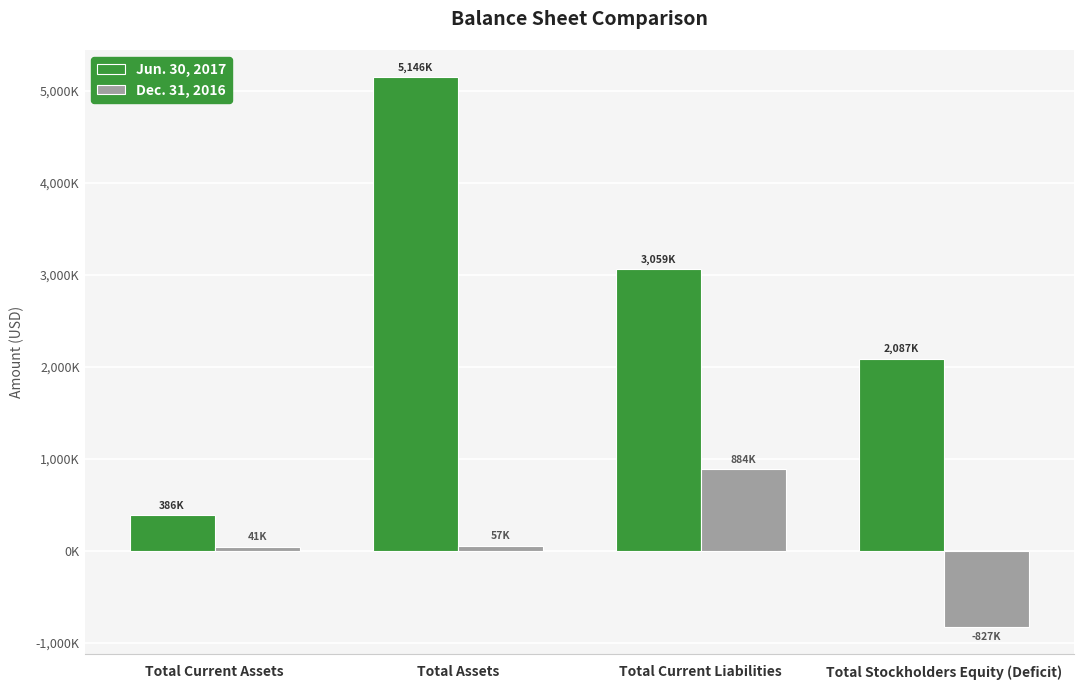

Is the value of Dec. 31, 2016 at Total Stockholders Equity (Deficit) greater than the value of Jun. 30, 2017 at Total Stockholders Equity (Deficit)?

No